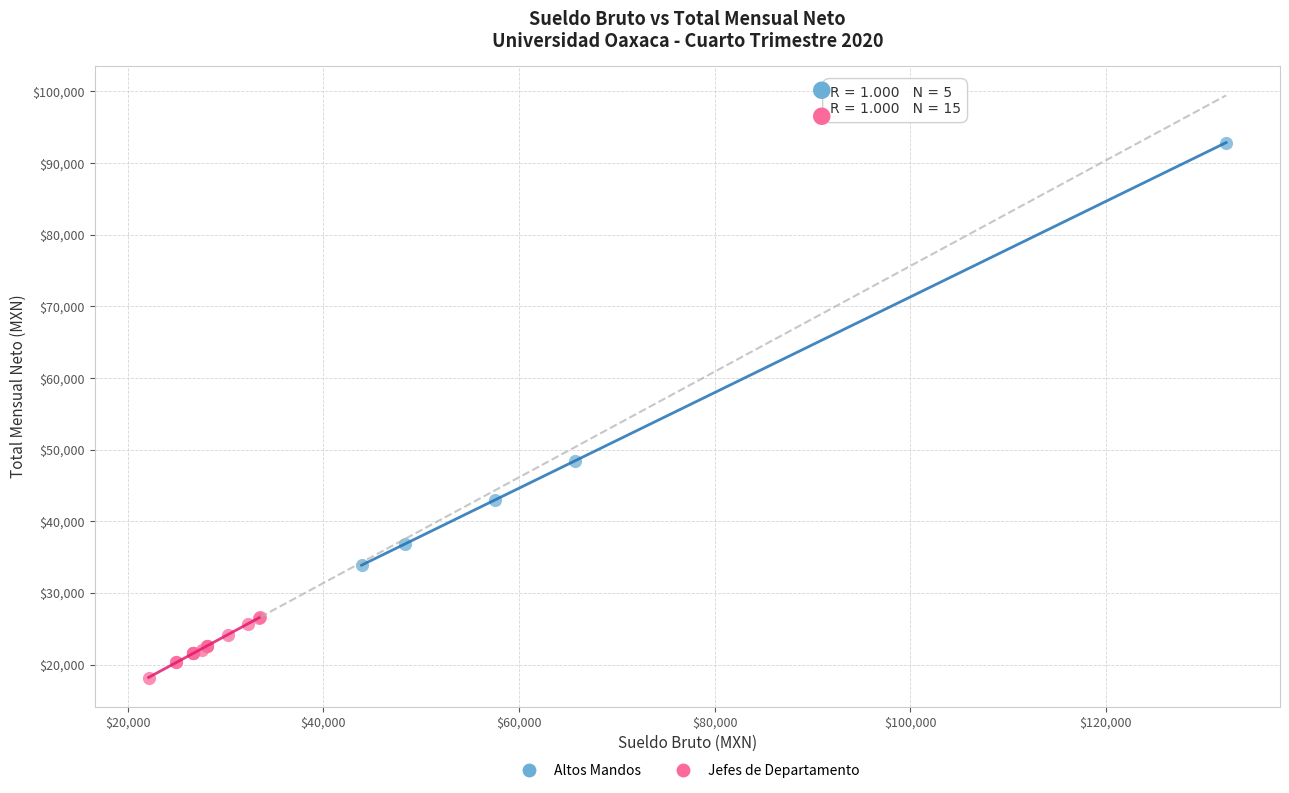

Which series contains the highest Y value?

Altos Mandos